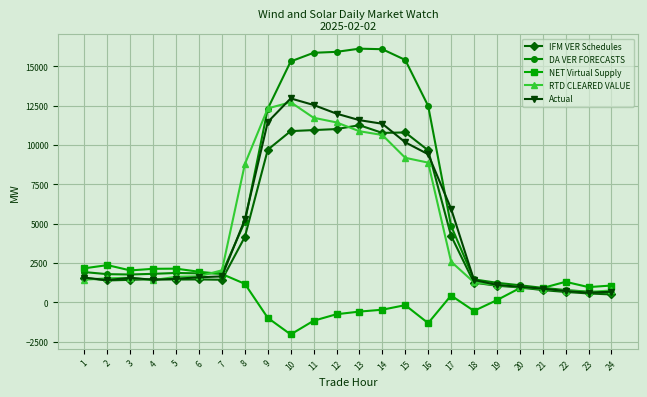

How many series are shown in this chart?

5